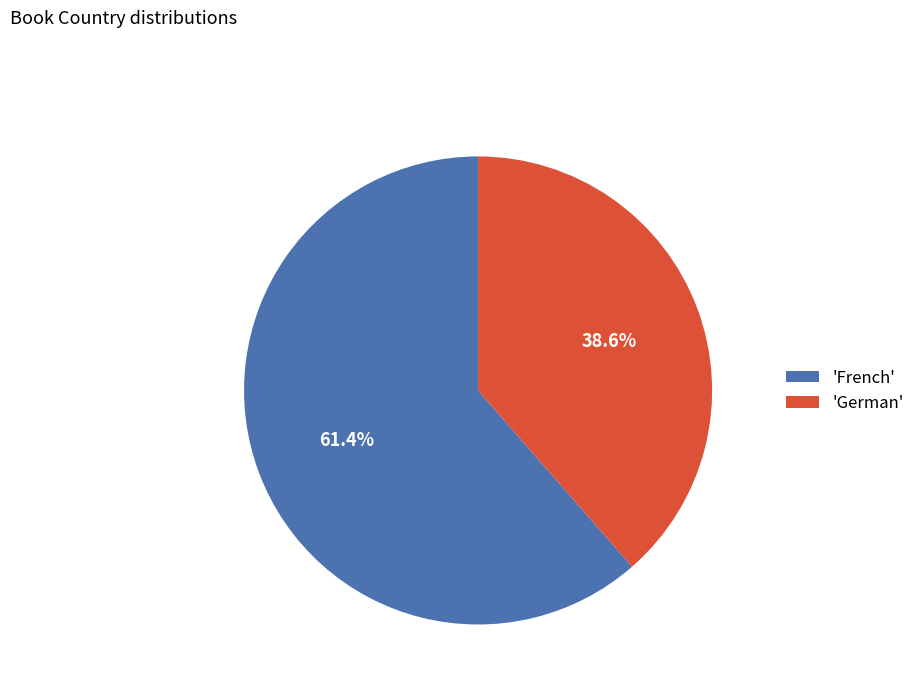

Is 'French' the majority of the pie?

Yes